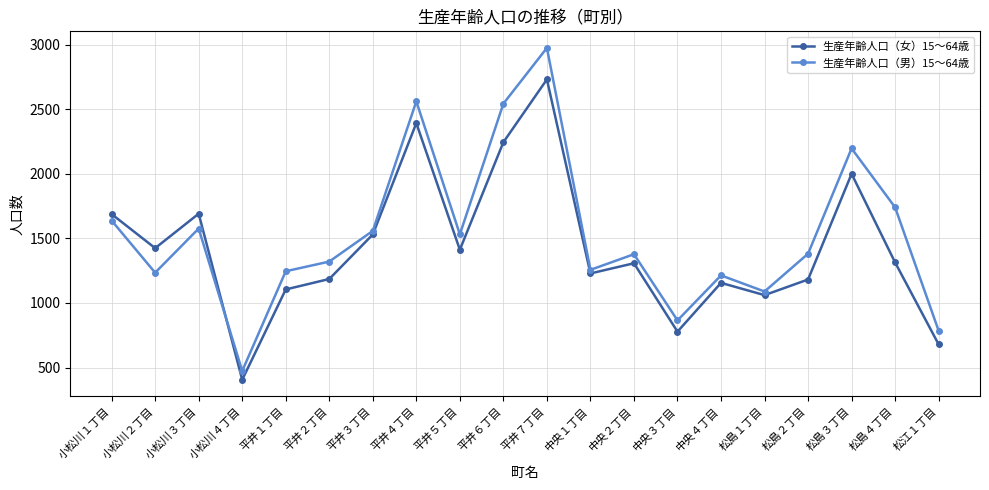

What is the label of the 7th point from the left?

平井３丁目